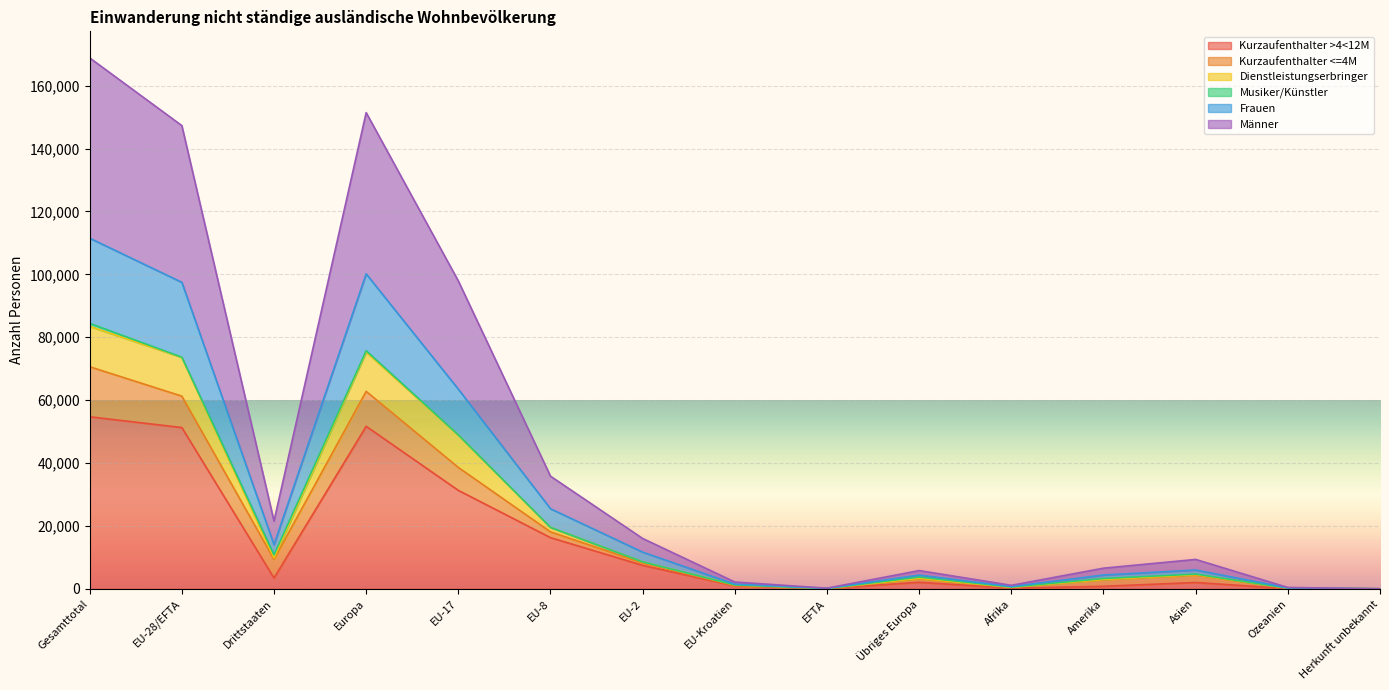

What is the label of the 9th point from the right?

EU-2